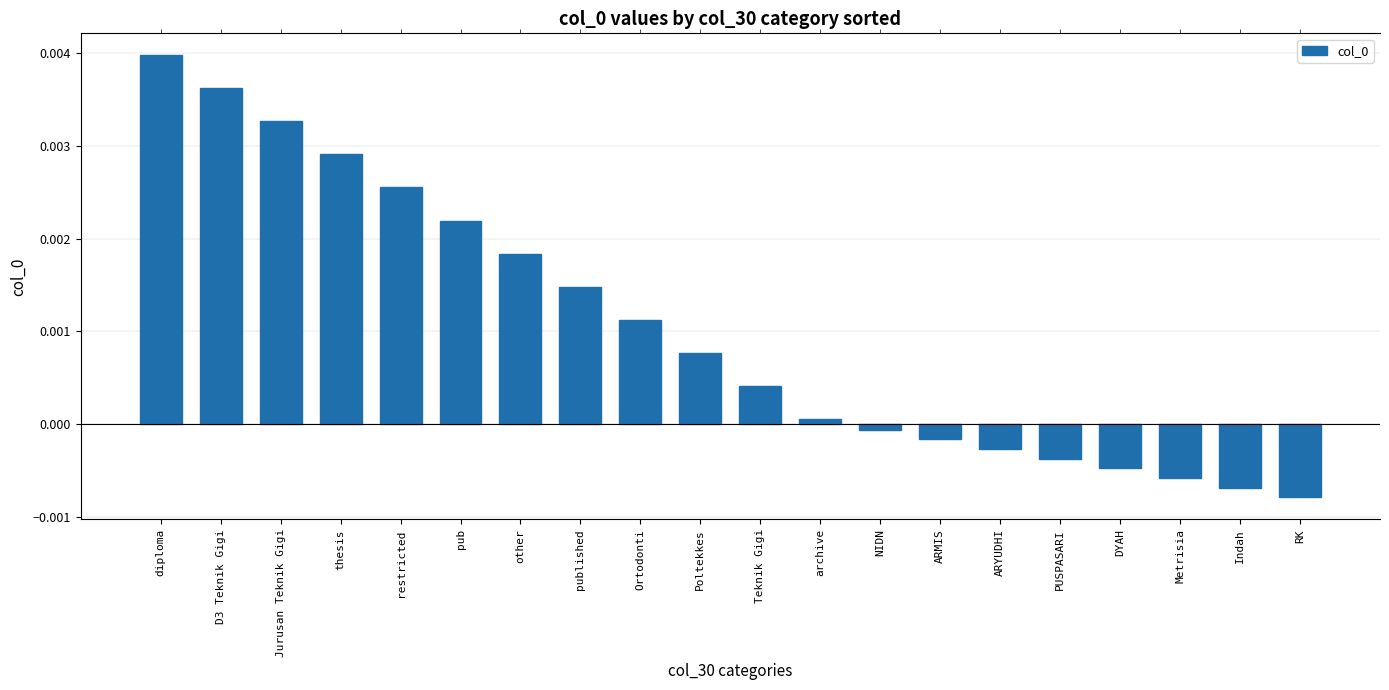

Which label corresponds to the smallest value in the chart?

RK